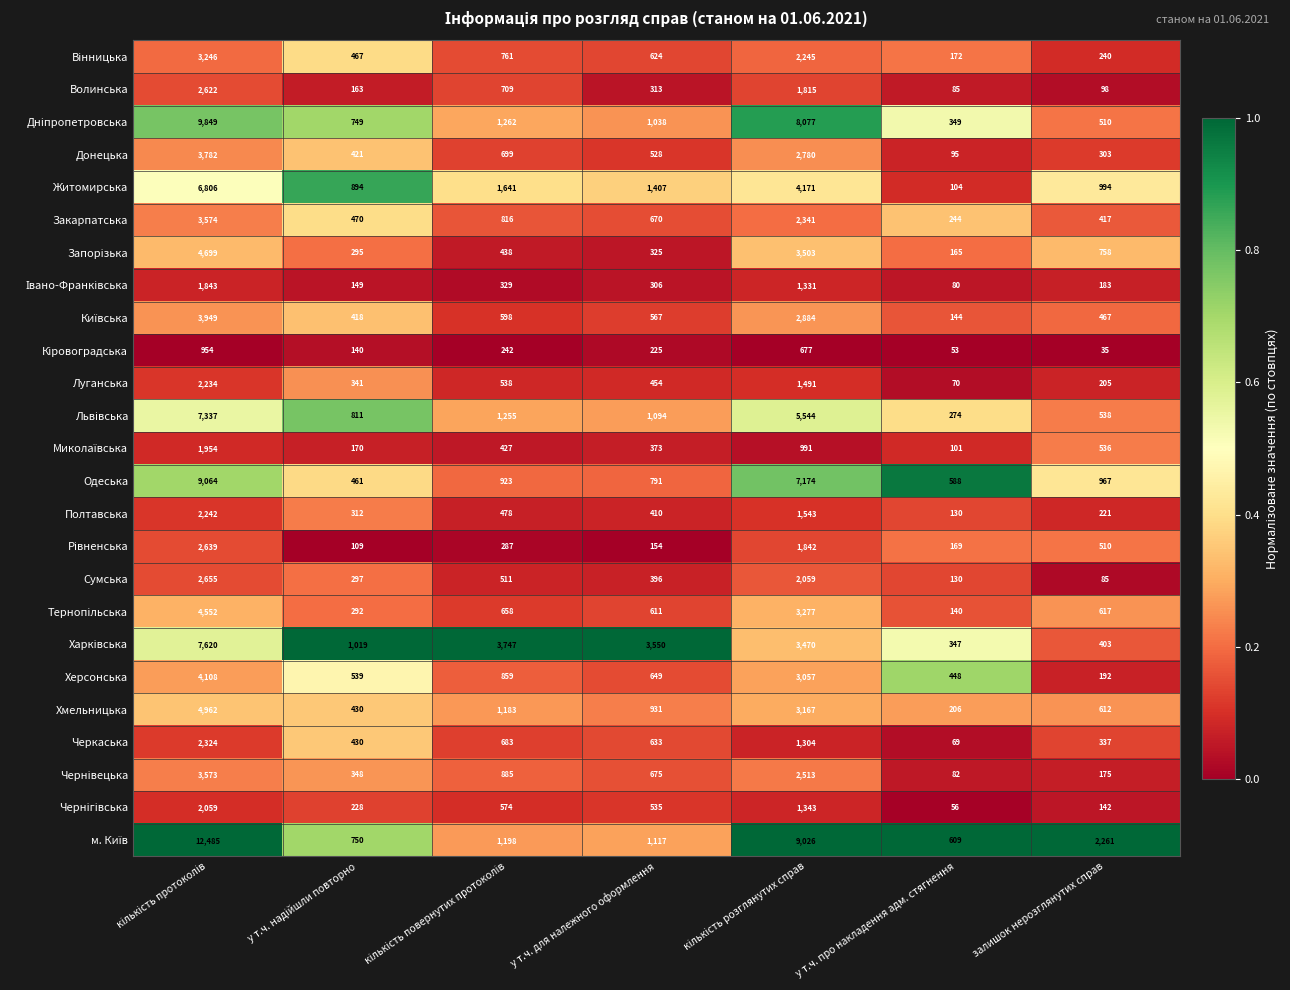

True or false: Одеська has a value of 967 at залишок нерозглянутих справ.

True